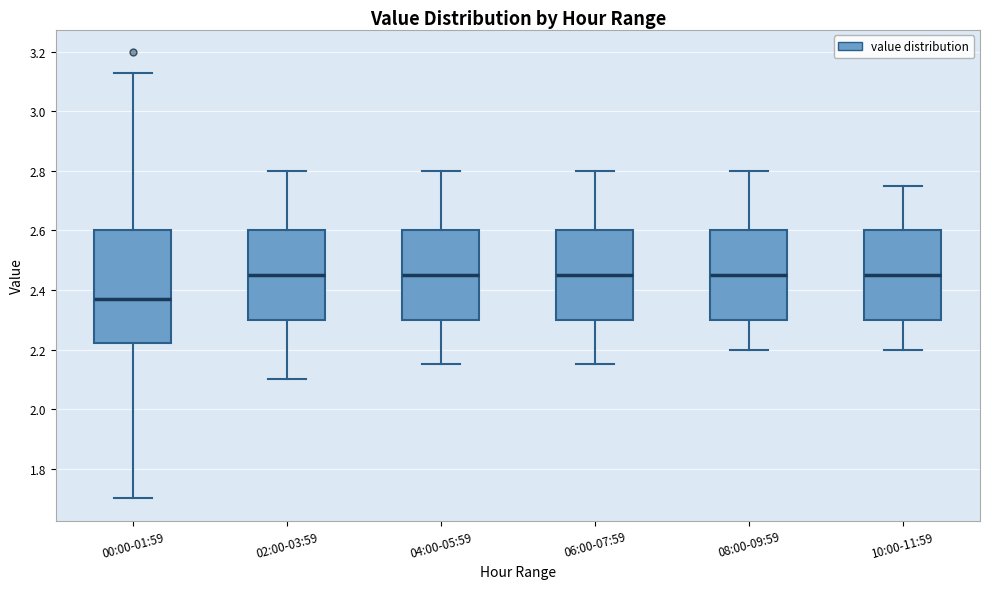

Where does the median line of the box for 00:00-01:59 sit on the y-axis? The values are not printed on the chart, so give them approximately, as read against the axis.

2.38